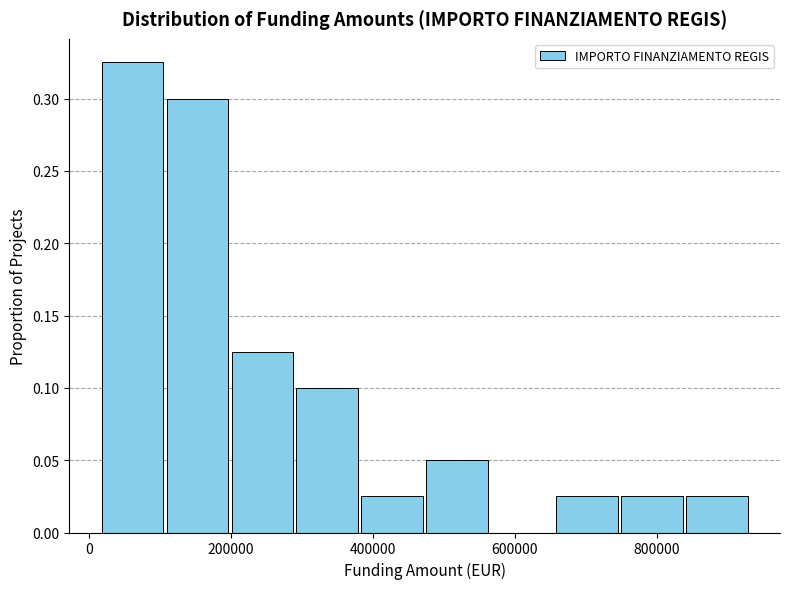

Over which range of the x-axis is the bar tallest?

20000 to 100000